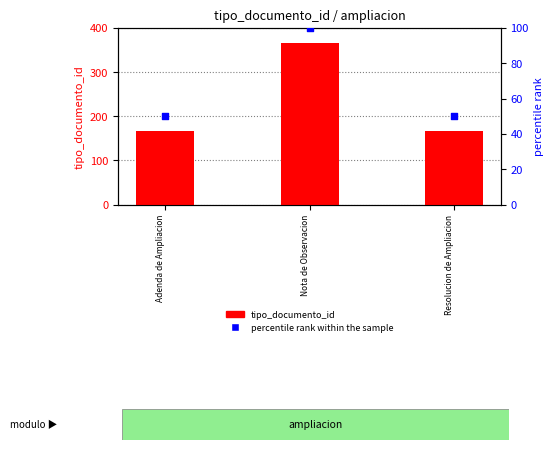

At which category is the sum across all series the highest?

Nota de Observacion